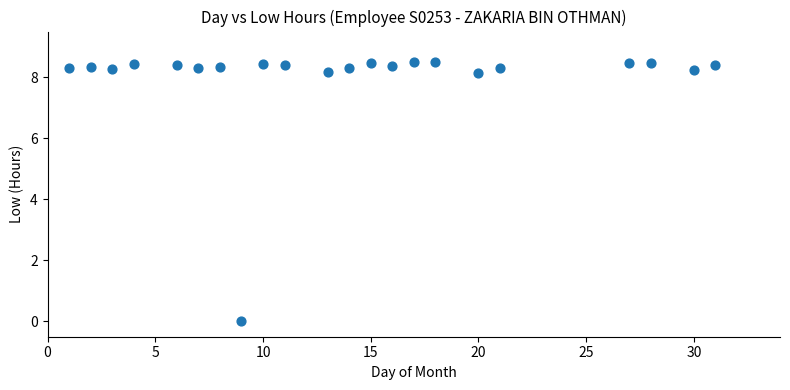

What is the range of X values (max minus min)?

30.0